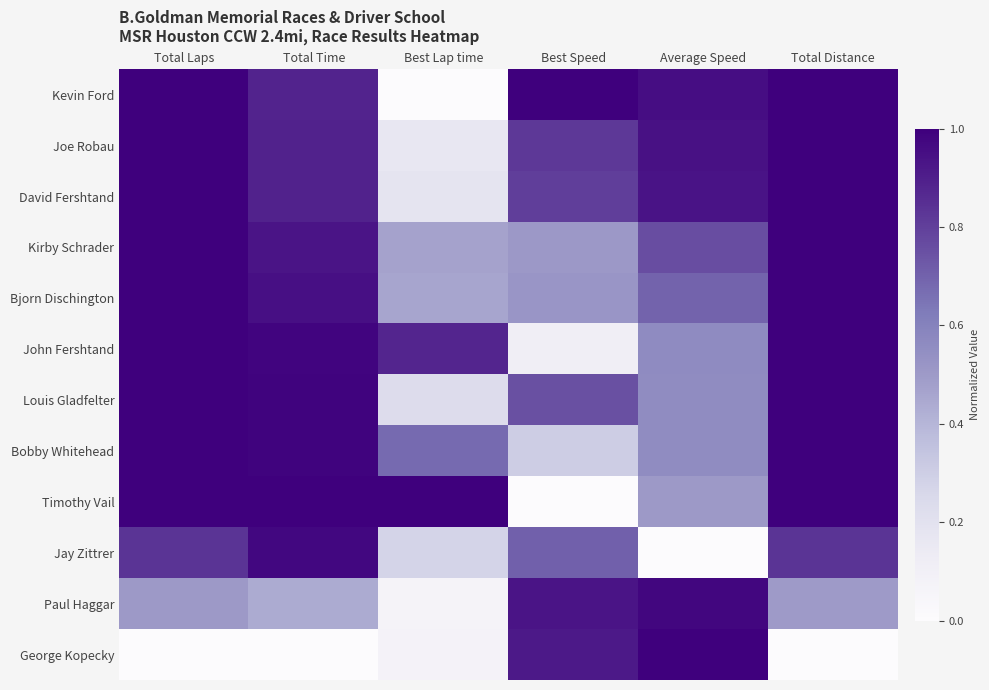

Reading left to right, list all the values displayed in this chart.

Kevin Ford: Total Laps=1.0	Total Time=0.9	Best Lap time=0.0	Best Speed=1.0	Average Speed=1.0	Total Distance=1.0
Joe Robau: Total Laps=1.0	Total Time=0.9	Best Lap time=0.2	Best Speed=0.8	Average Speed=0.9	Total Distance=1.0
David Fershtand: Total Laps=1.0	Total Time=0.9	Best Lap time=0.2	Best Speed=0.8	Average Speed=0.9	Total Distance=1.0
Kirby Schrader: Total Laps=1.0	Total Time=0.9	Best Lap time=0.5	Best Speed=0.5	Average Speed=0.8	Total Distance=1.0
Bjorn Dischington: Total Laps=1.0	Total Time=0.9	Best Lap time=0.5	Best Speed=0.5	Average Speed=0.7	Total Distance=1.0
John Fershtand: Total Laps=1.0	Total Time=1.0	Best Lap time=0.9	Best Speed=0.1	Average Speed=0.6	Total Distance=1.0
Louis Gladfelter: Total Laps=1.0	Total Time=1.0	Best Lap time=0.2	Best Speed=0.8	Average Speed=0.6	Total Distance=1.0
Bobby Whitehead: Total Laps=1.0	Total Time=1.0	Best Lap time=0.7	Best Speed=0.3	Average Speed=0.6	Total Distance=1.0
Timothy Vail: Total Laps=1.0	Total Time=1.0	Best Lap time=1.0	Best Speed=0.0	Average Speed=0.5	Total Distance=1.0
Jay Zittrer: Total Laps=0.8	Total Time=1.0	Best Lap time=0.3	Best Speed=0.7	Average Speed=0.0	Total Distance=0.8
Paul Haggar: Total Laps=0.5	Total Time=0.4	Best Lap time=0.1	Best Speed=0.9	Average Speed=1.0	Total Distance=0.5
George Kopecky: Total Laps=0.0	Total Time=0.0	Best Lap time=0.1	Best Speed=0.9	Average Speed=1.0	Total Distance=0.0